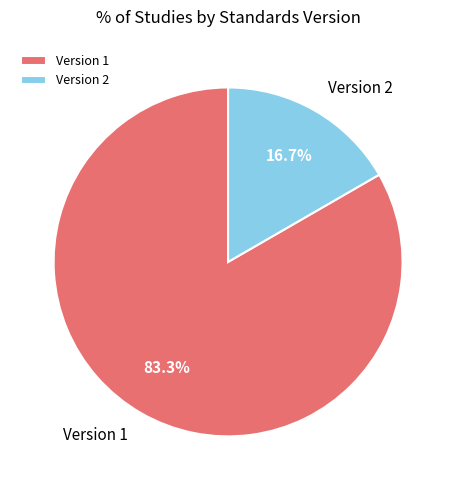

Rank the categories by value from highest to lowest.

Version 1, Version 2